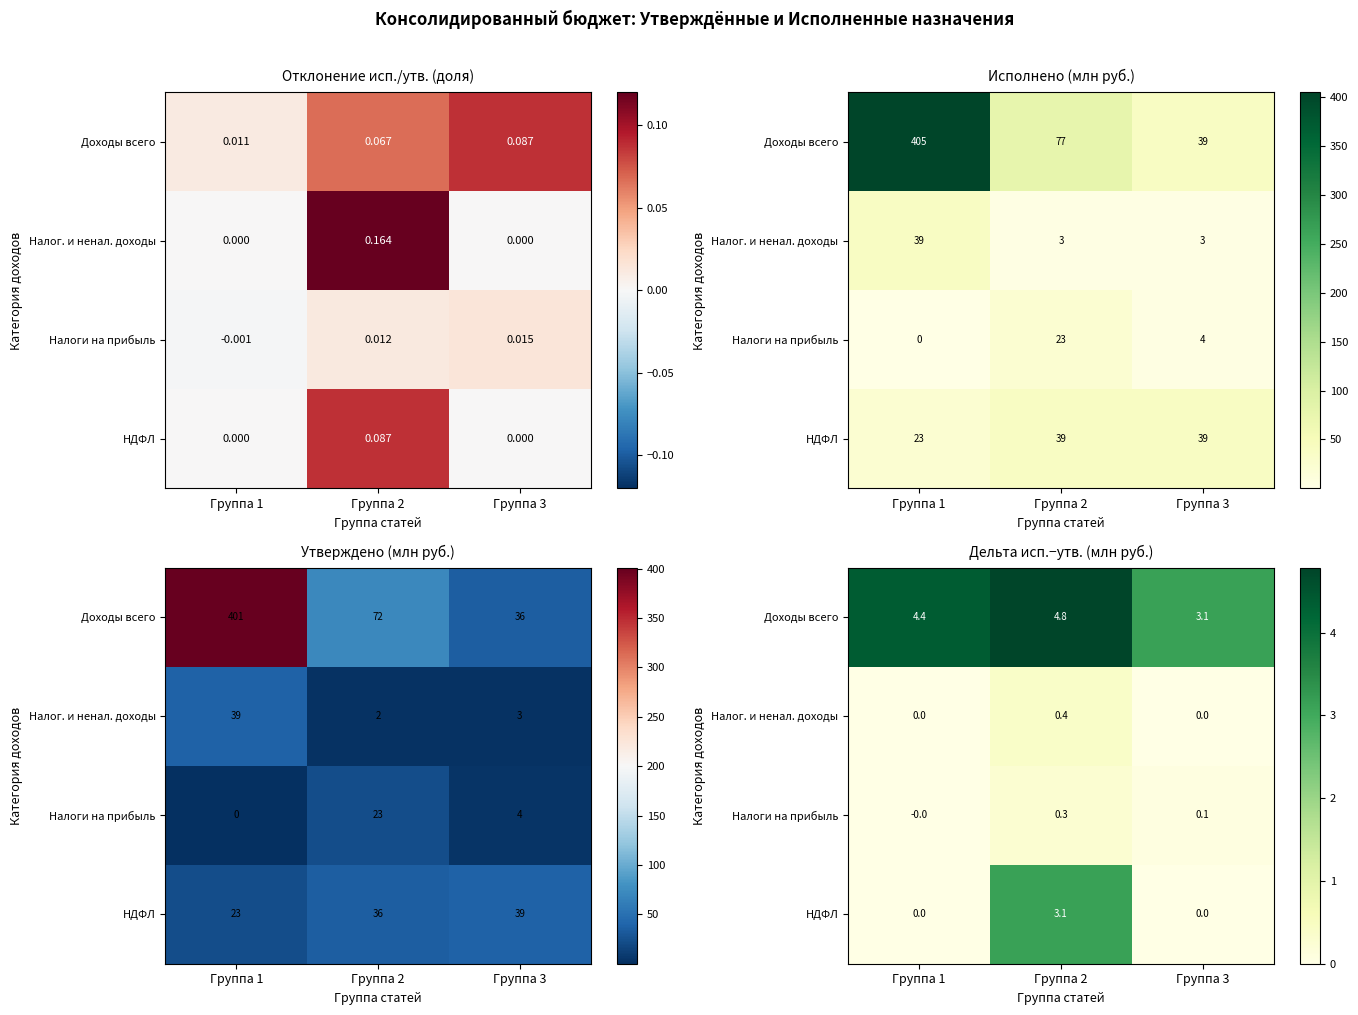

Between Группа 1 and Группа 3, which series saw the biggest shift?

Доходы всего